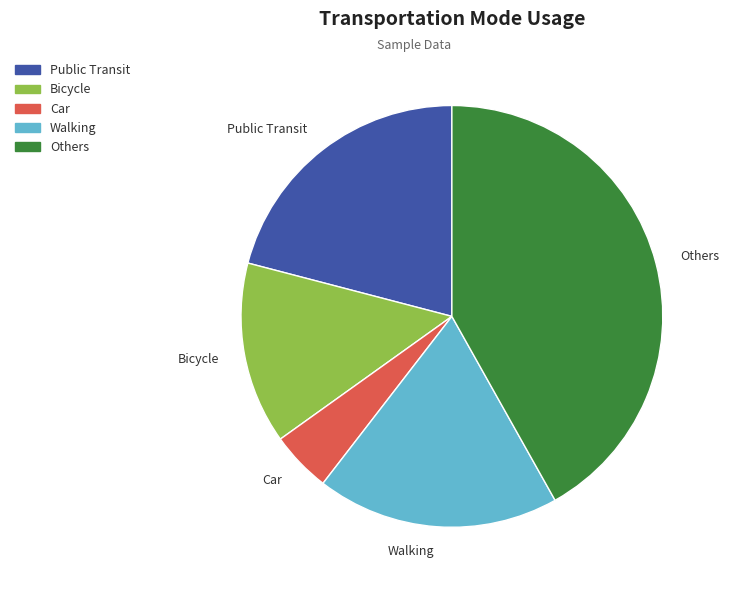

Count the number of slices in the pie.

5